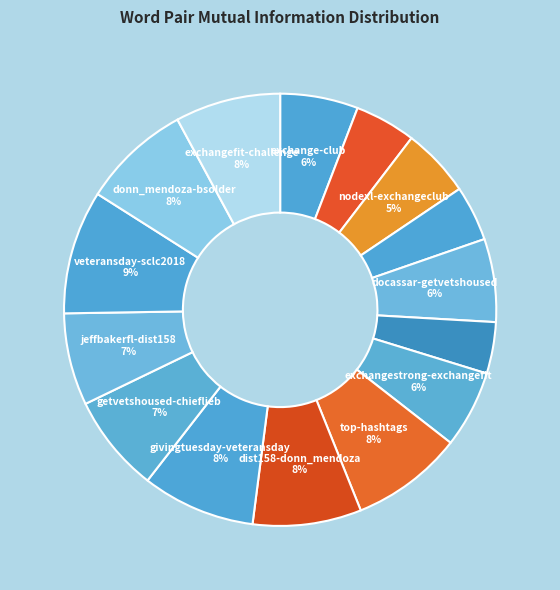

To the nearest percent, what is the difference between the largest and smallest slice percentages?

5%